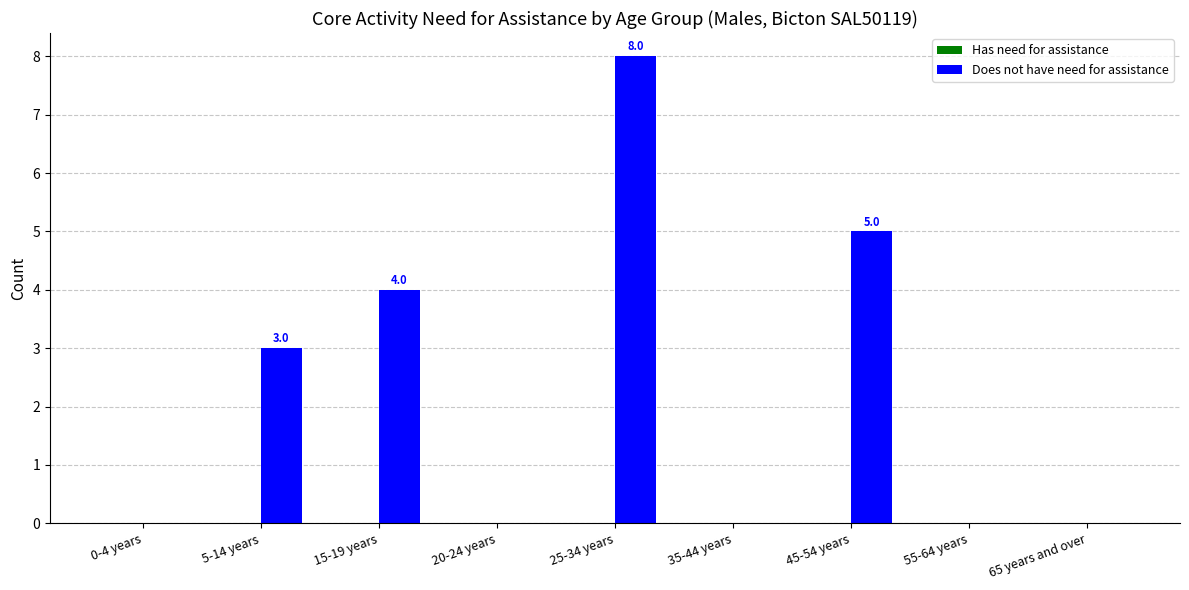

Between 0-4 years and 45-54 years, which is larger?

45-54 years